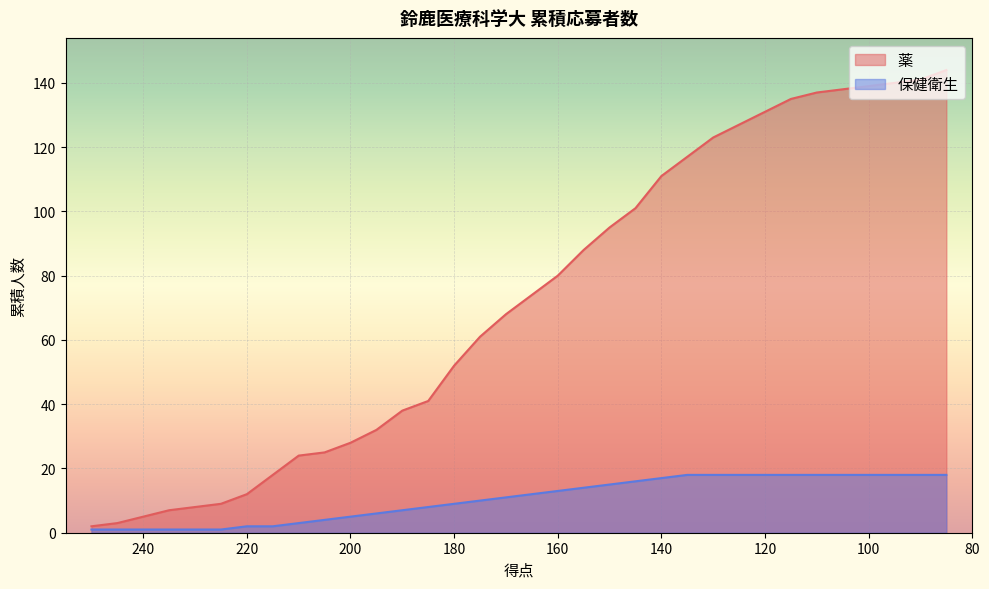

At which label does 薬 reach its minimum?

250